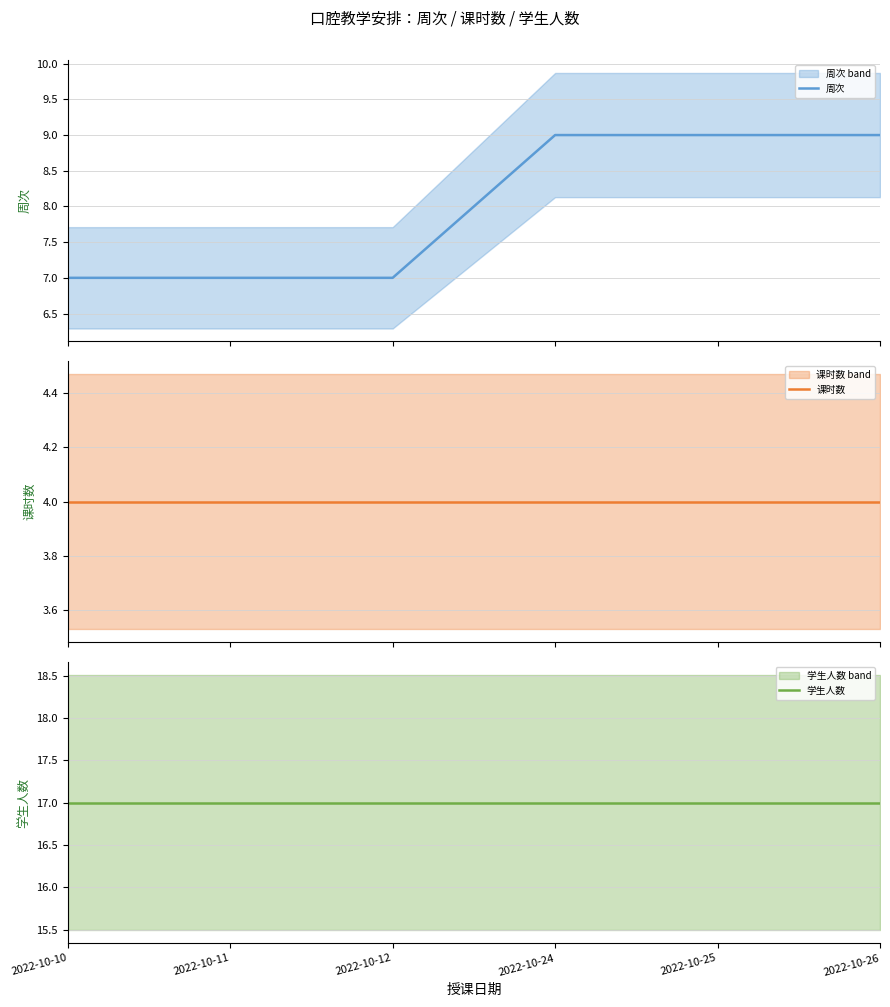

At which category is the sum across all series the highest?

2022-10-24